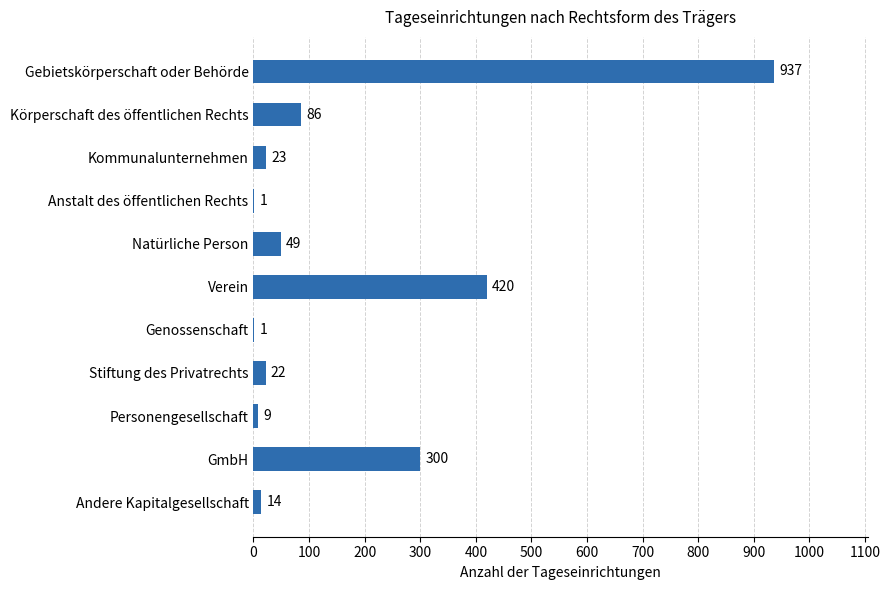

What is the change in value from Stiftung des Privatrechts to Kommunalunternehmen?

+1